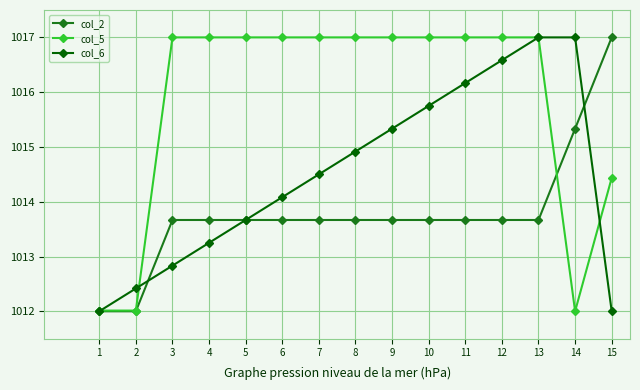

What is the difference between the highest and lowest values at 10?

3.3